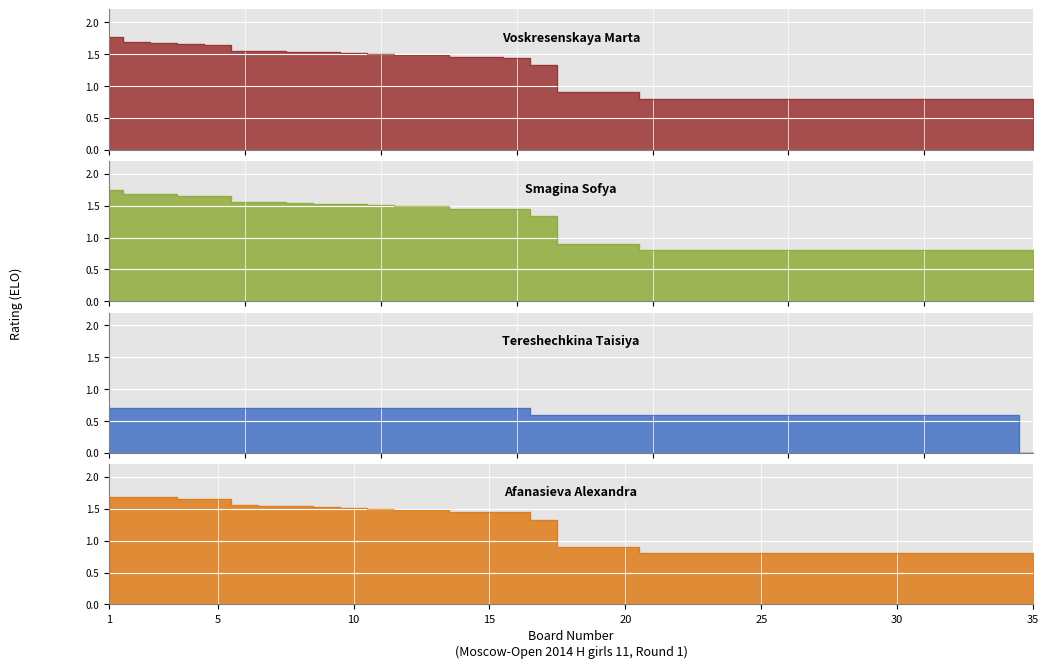

What is the difference between the second highest and minimum values in the Voskresenskaya Marta series?

887